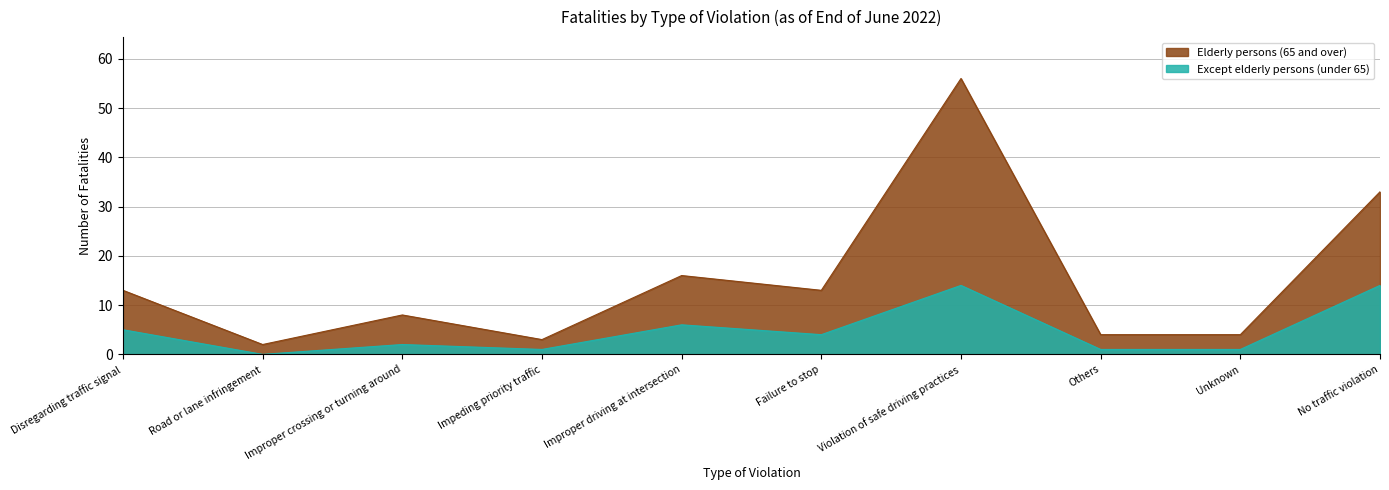

What is the average value of the Elderly persons (65 and over) series?

15